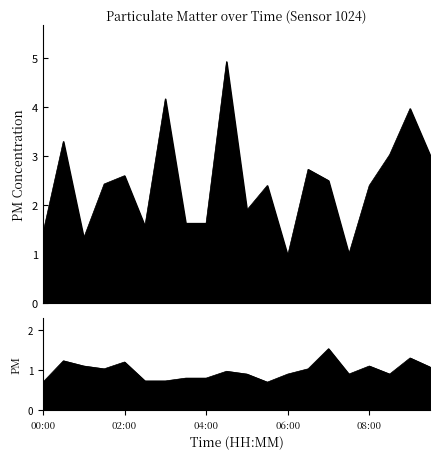

What is the difference between the maximum and minimum values in the P1 series?

4.0